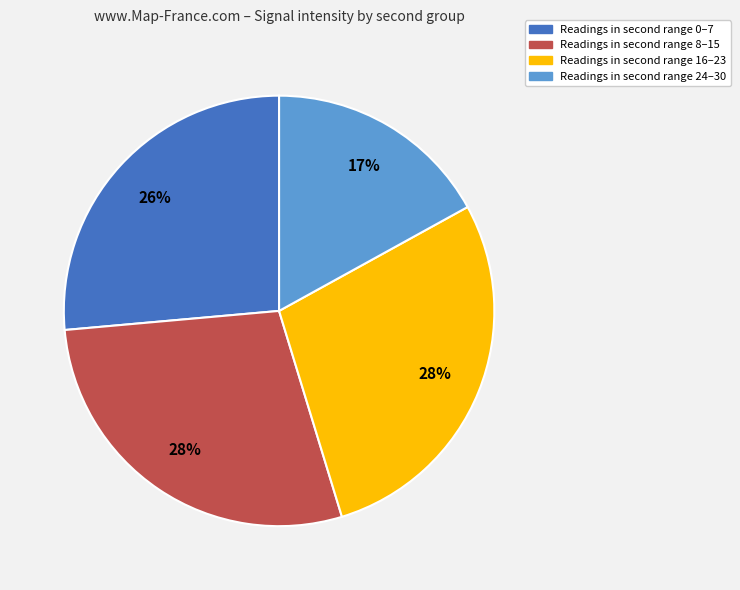

To the nearest percent, what is the difference between the largest and smallest slice percentages?

11%